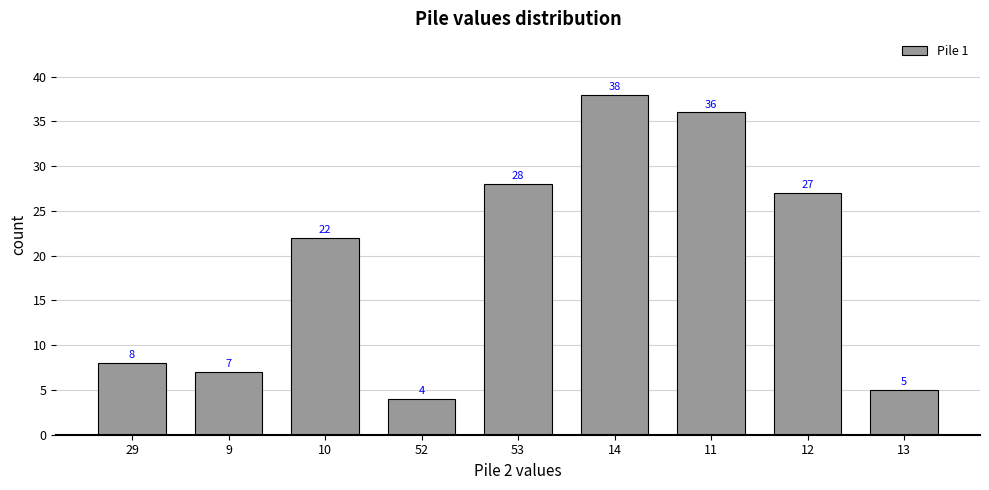

Which label corresponds to the largest value in the chart?

14